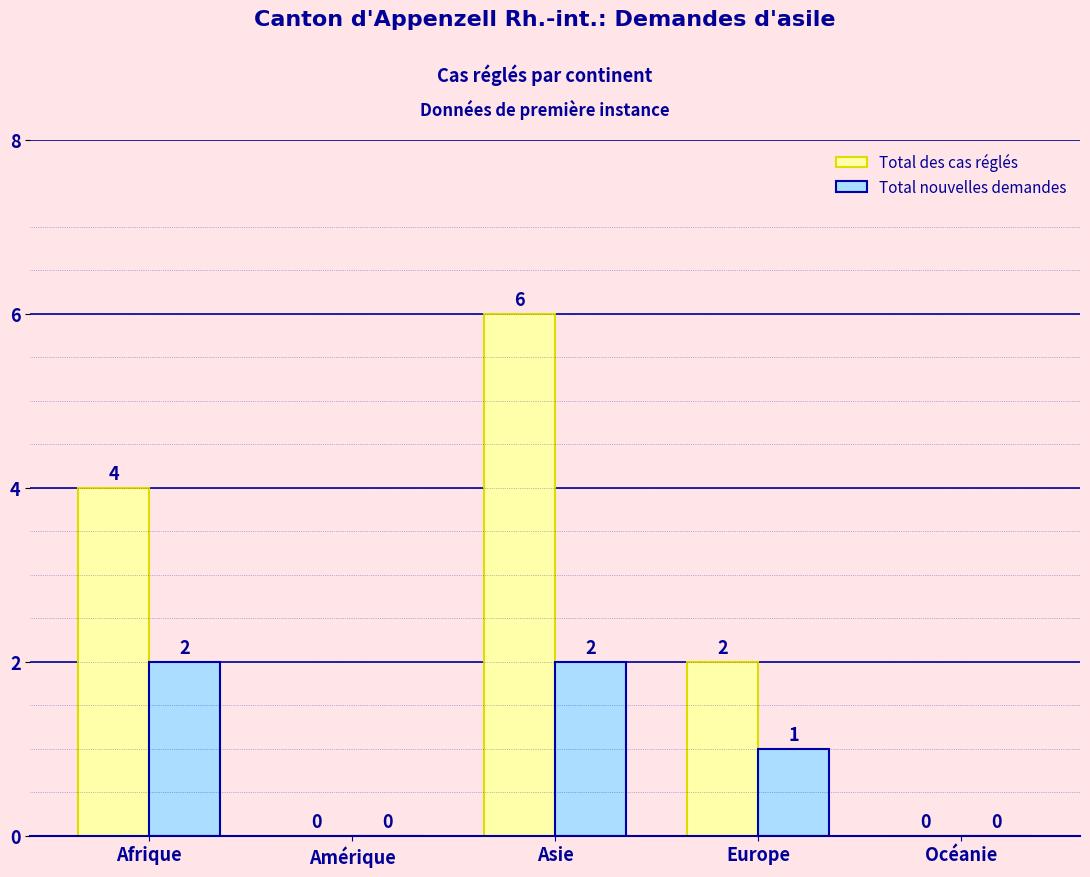

Which series changed the most between Afrique and Asie?

Total des cas réglés